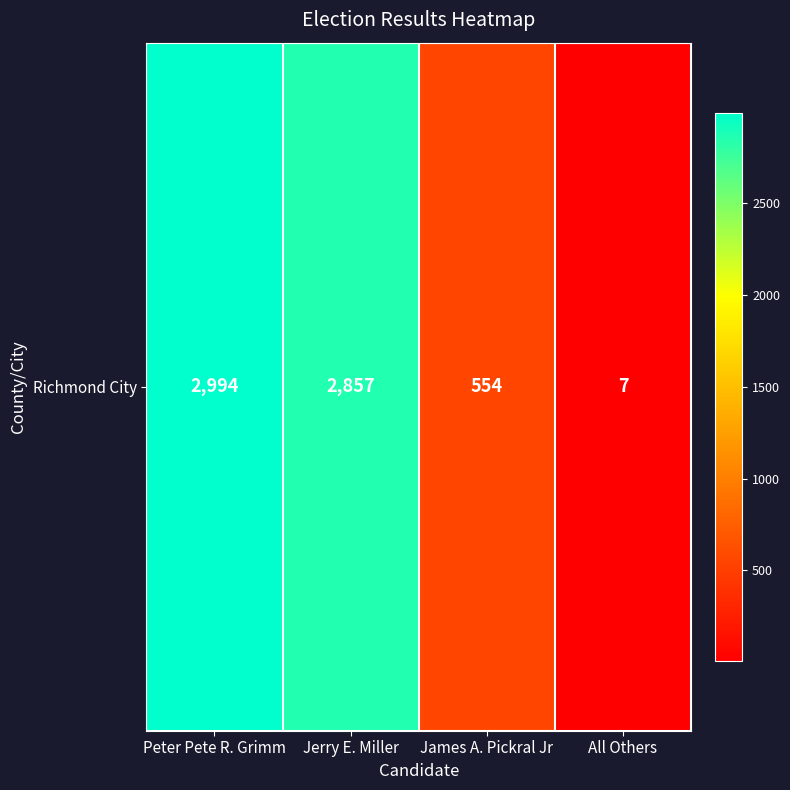

Reading left to right, extract all data points from this chart.

2994	2857	554	7